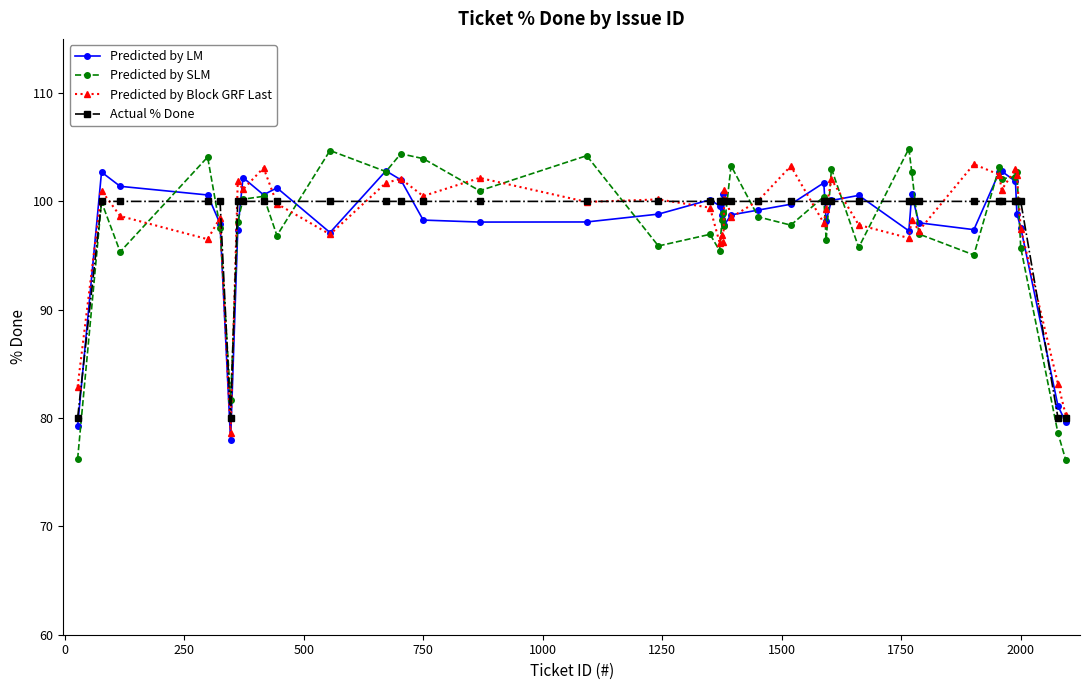

What is the smallest value displayed?

76.2